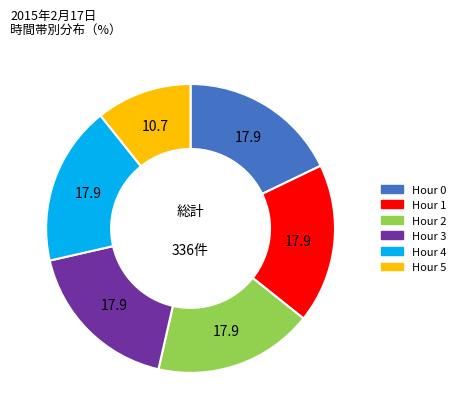

True or false: Hour 5 accounts for 16% of the total.

False